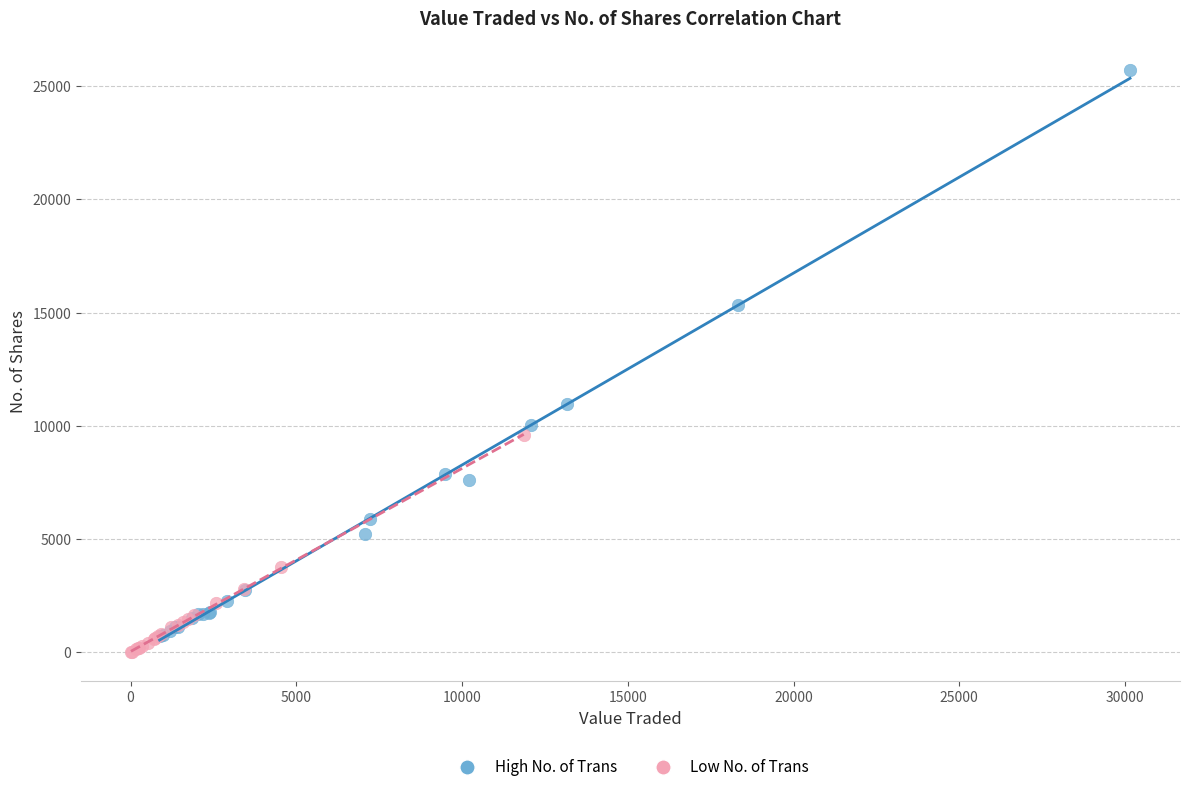

Which series has the widest spread of Y values?

High No. of Trans